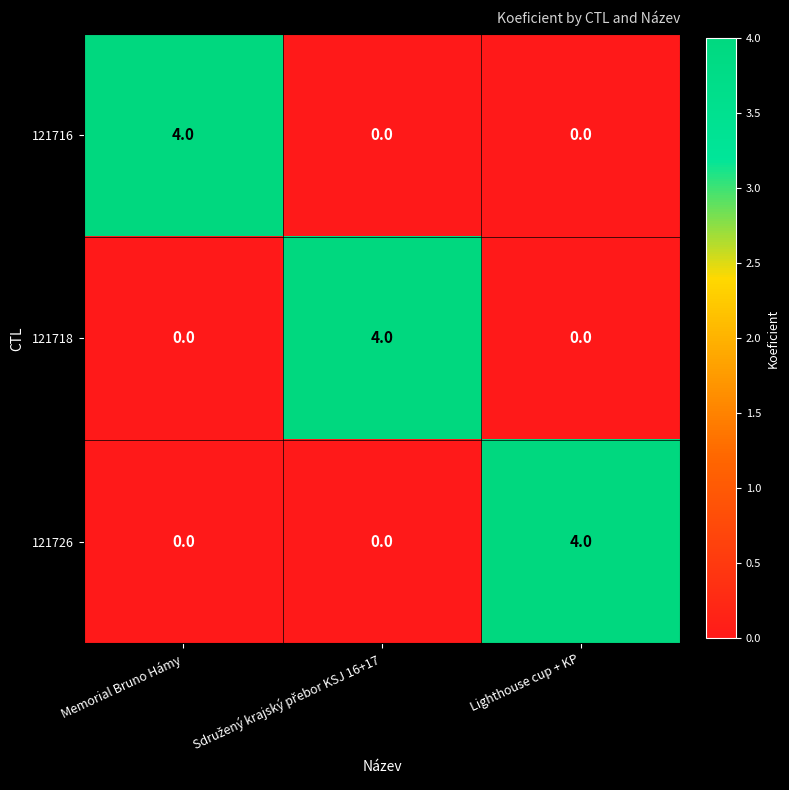

At how many categories does at least one series exceed 3?

3